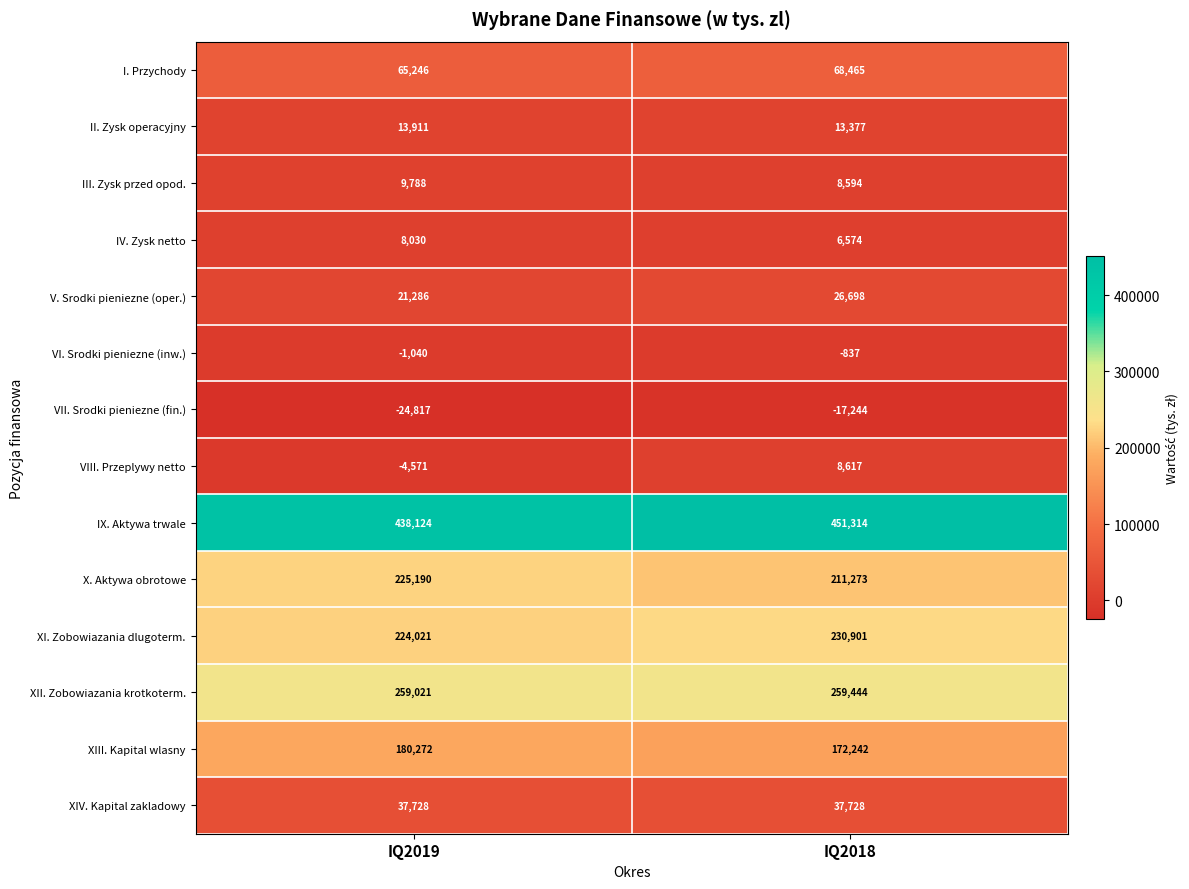

What is the sum of all XI. Zobowiazania dlugoterm. values?

454922